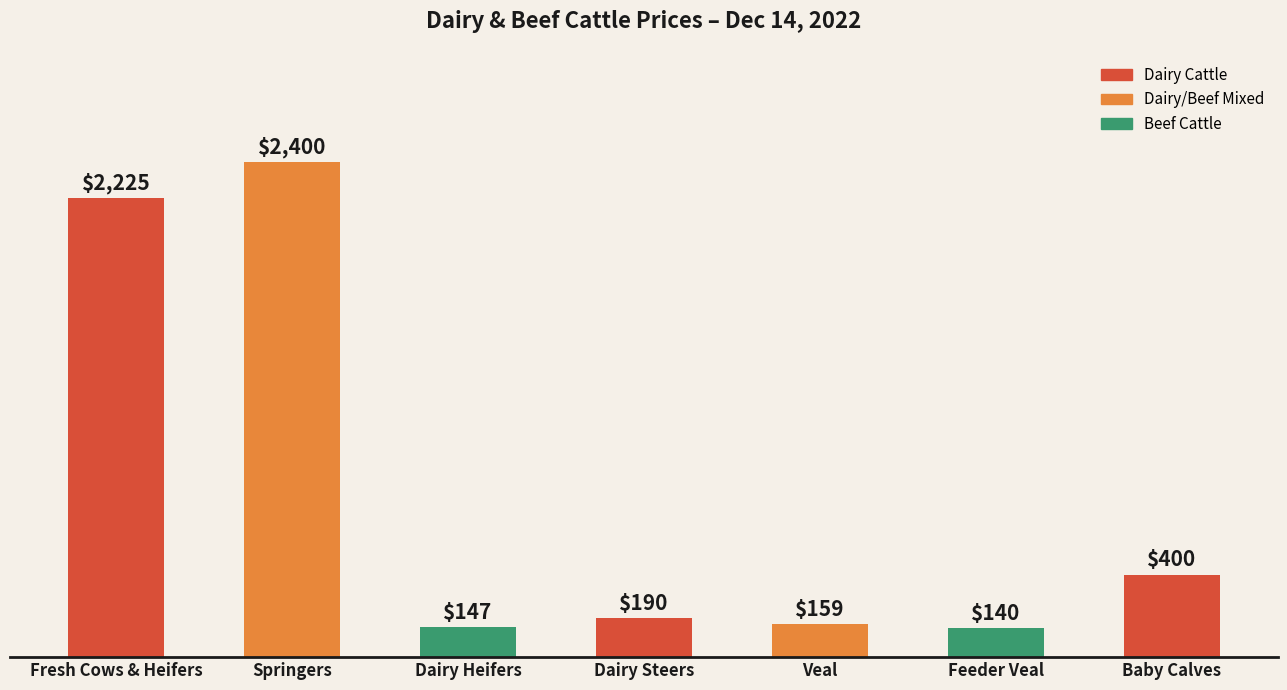

The value at Dairy Steers is 326. True or false?

False